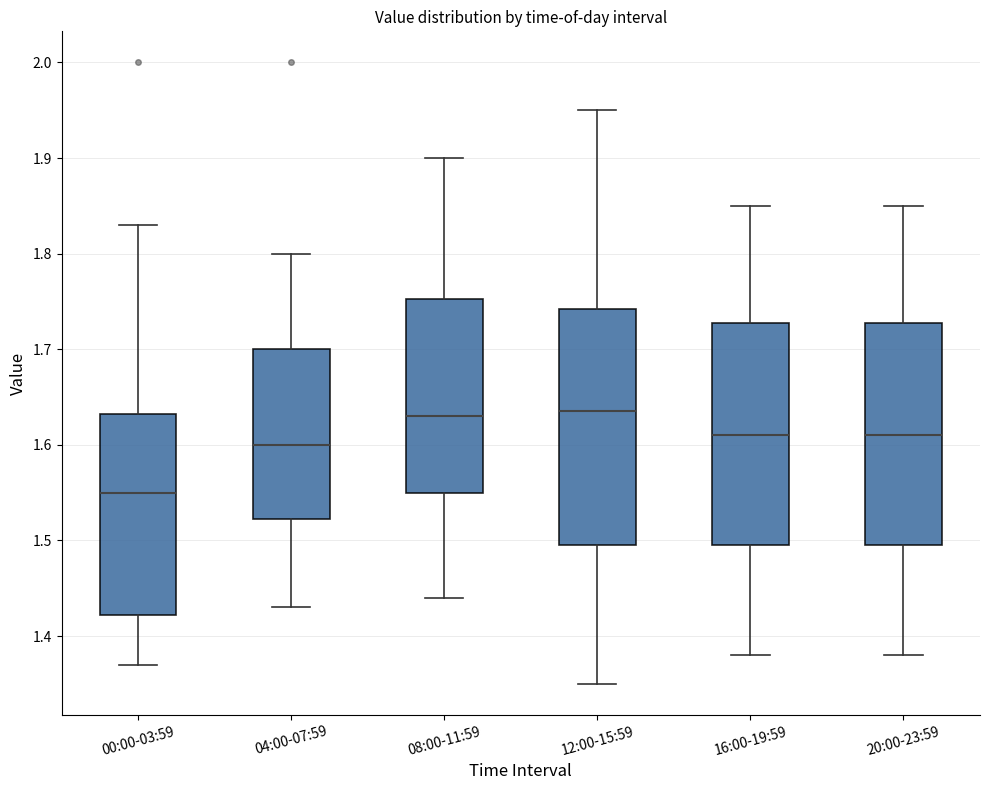

Which box is the tallest, from its lower edge to its upper edge?

12:00-15:59